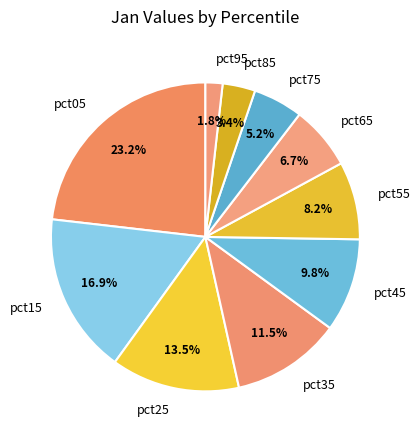

Combined, do pct65 and pct55 account for over 50%?

No